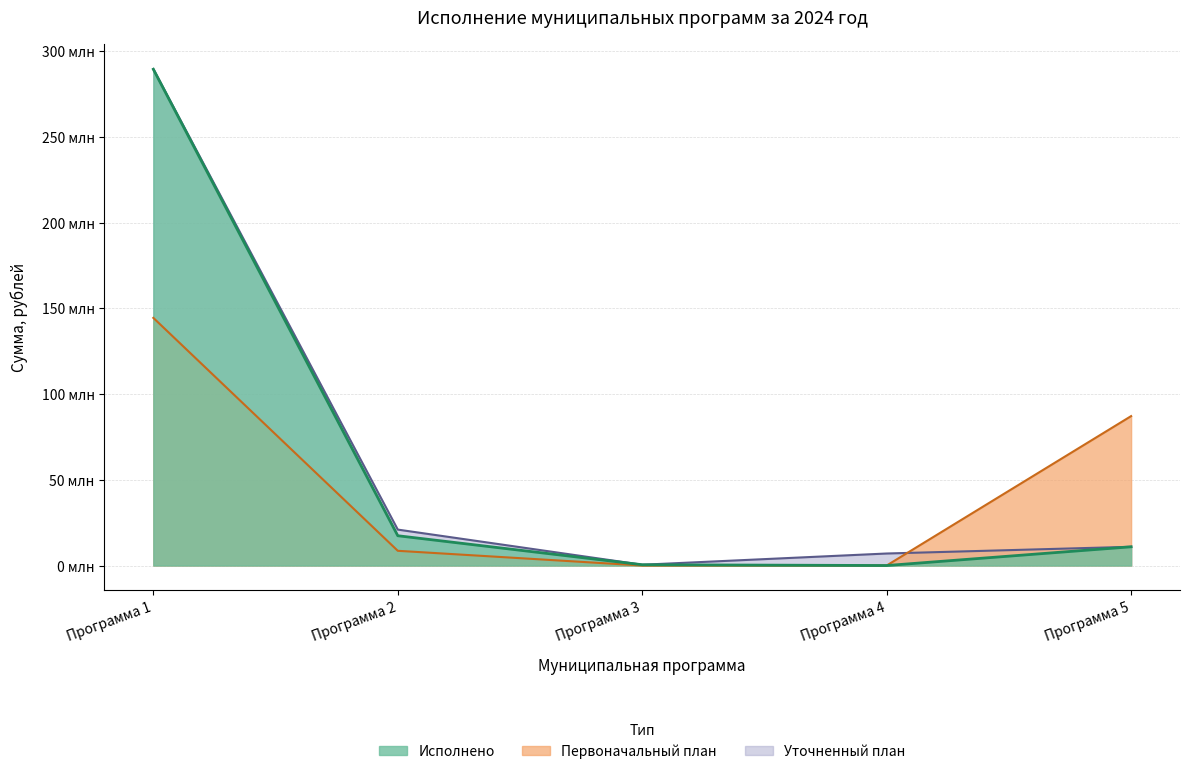

At how many categories does at least one series exceed 248496008?

1